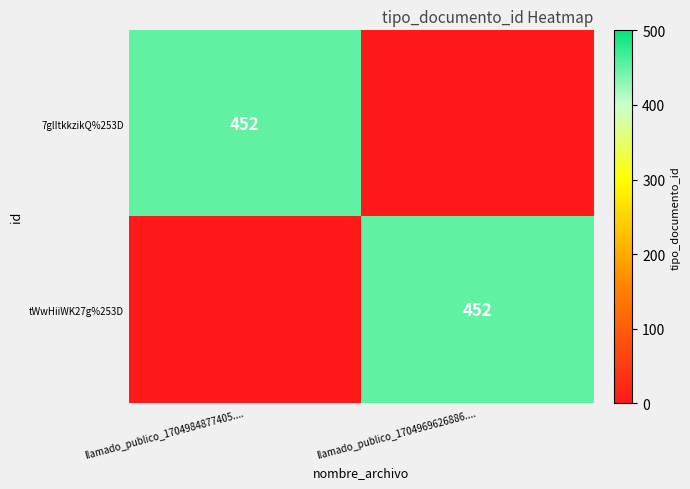

True or false: tWwHiiWK27g%253D has a value of 452 at llamado_publico_1704969626886.....

True